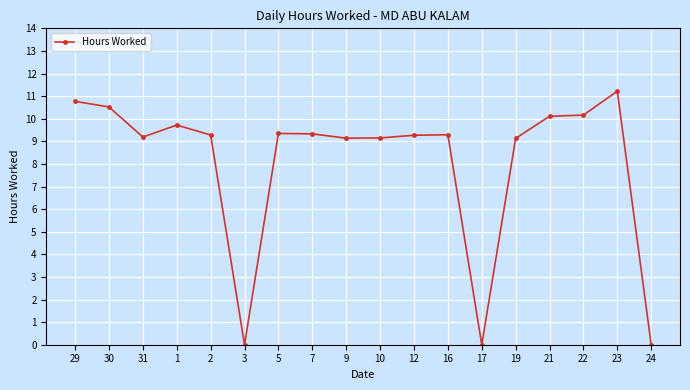

What is the value of the 16th point from the left?

10.2